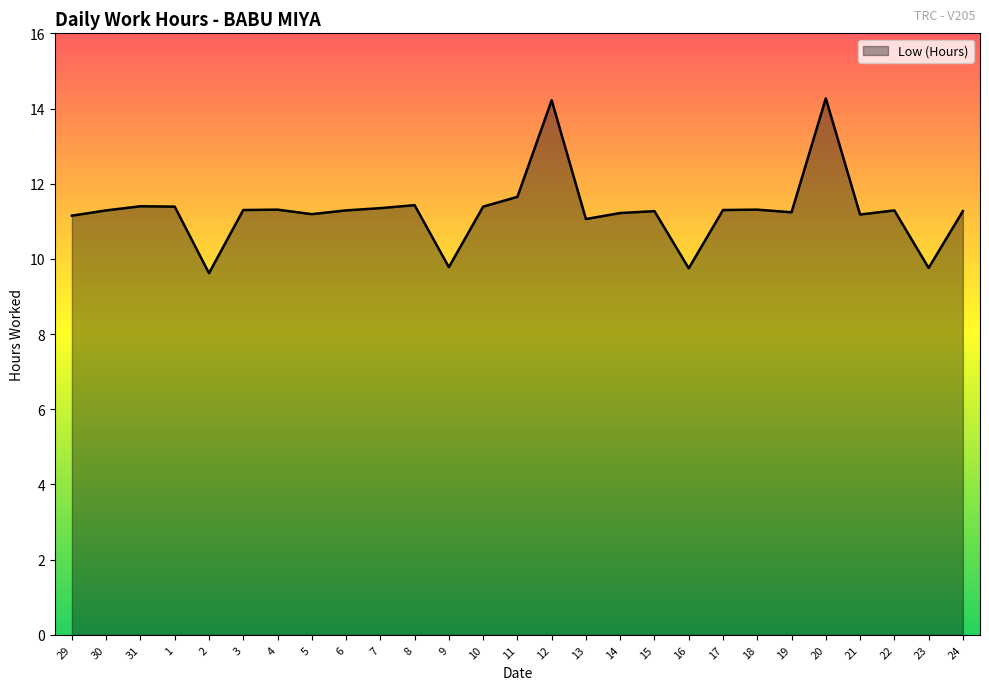

What is the difference between the values at 20 and 31?

2.9